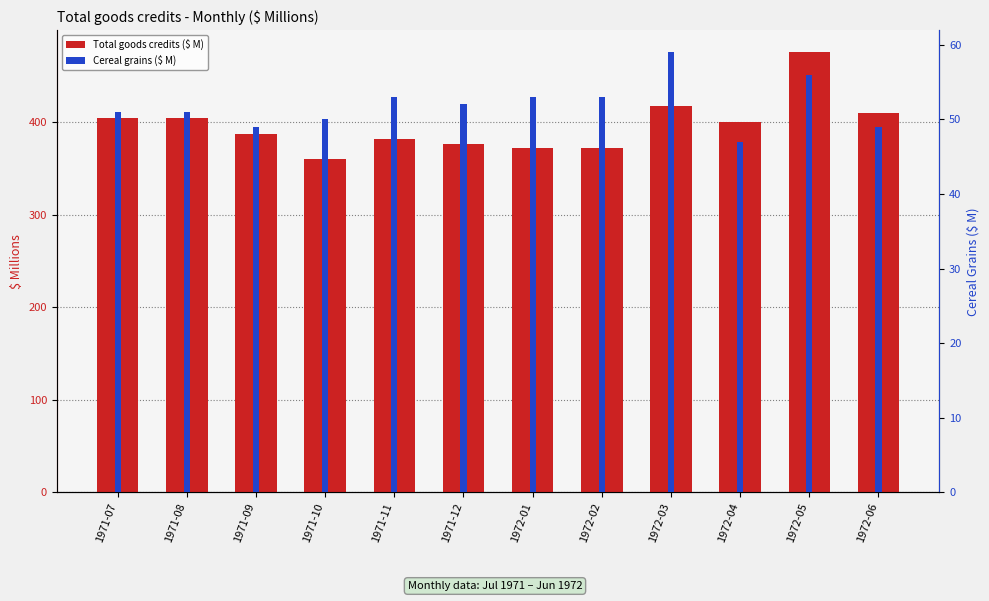

What is the maximum value shown in the chart?

476